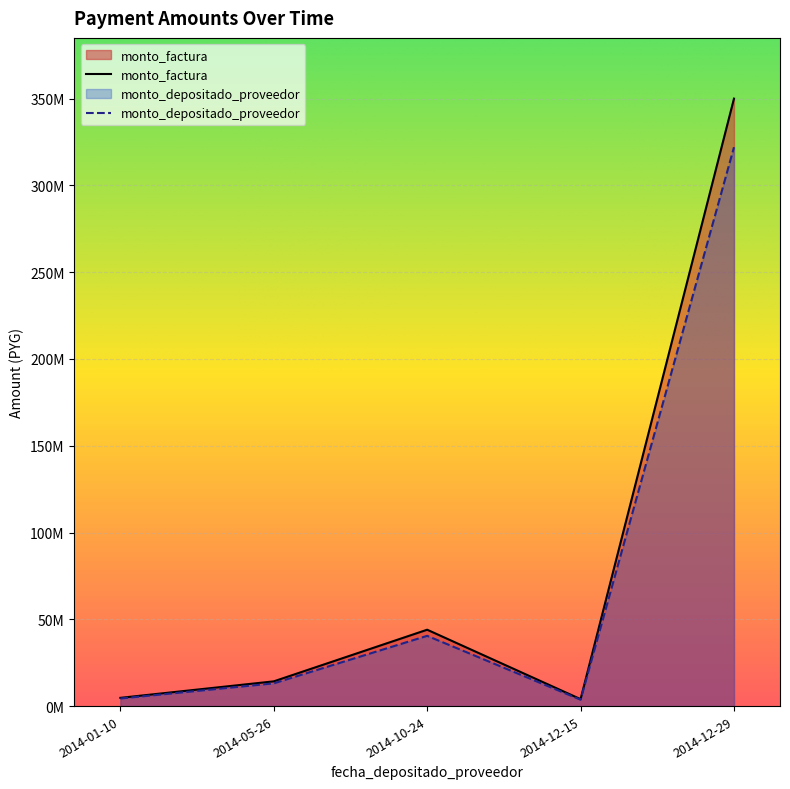

Does the chart display data point markers on the line(s)?

No